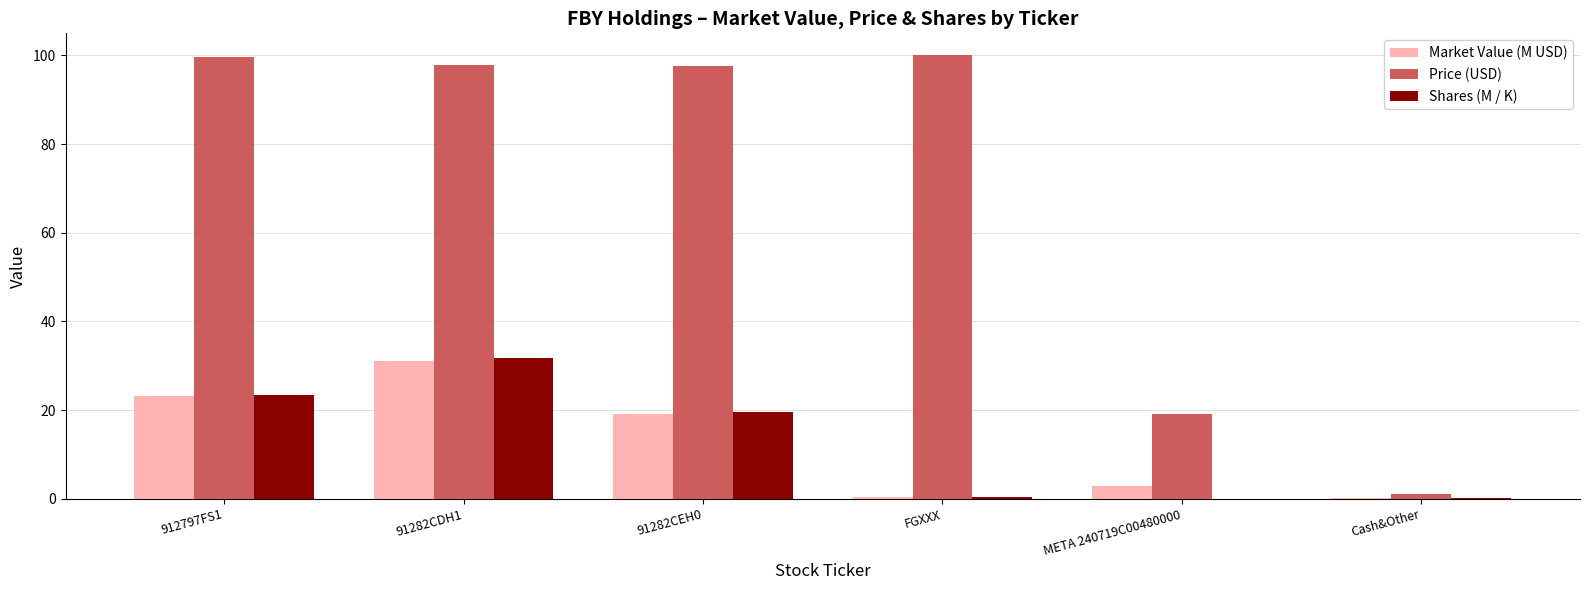

Which series has the largest total across all categories?

Price (USD)